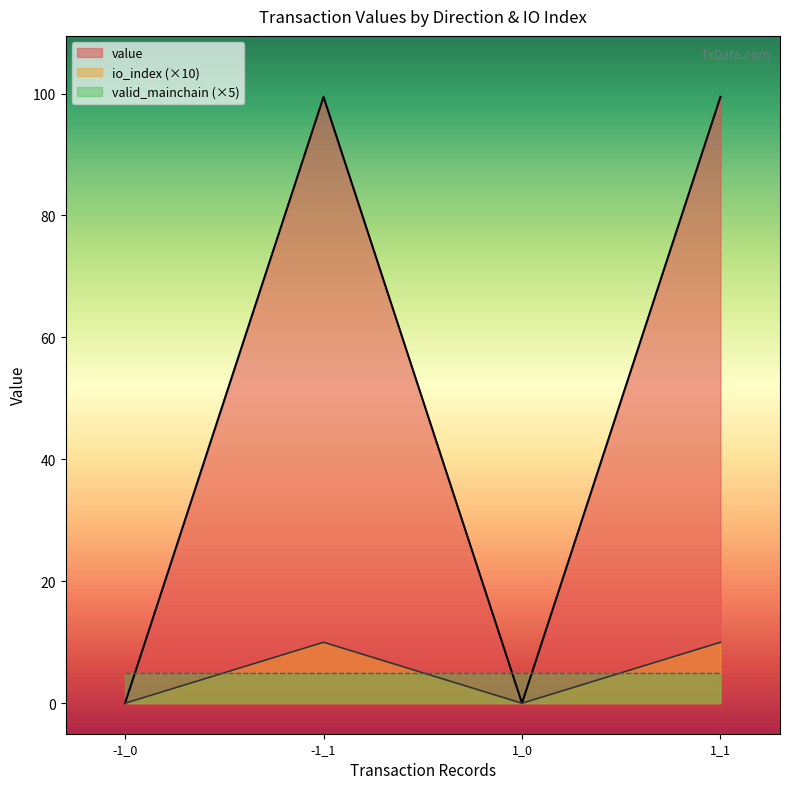

At which category is the sum across all series the highest?

-1_1